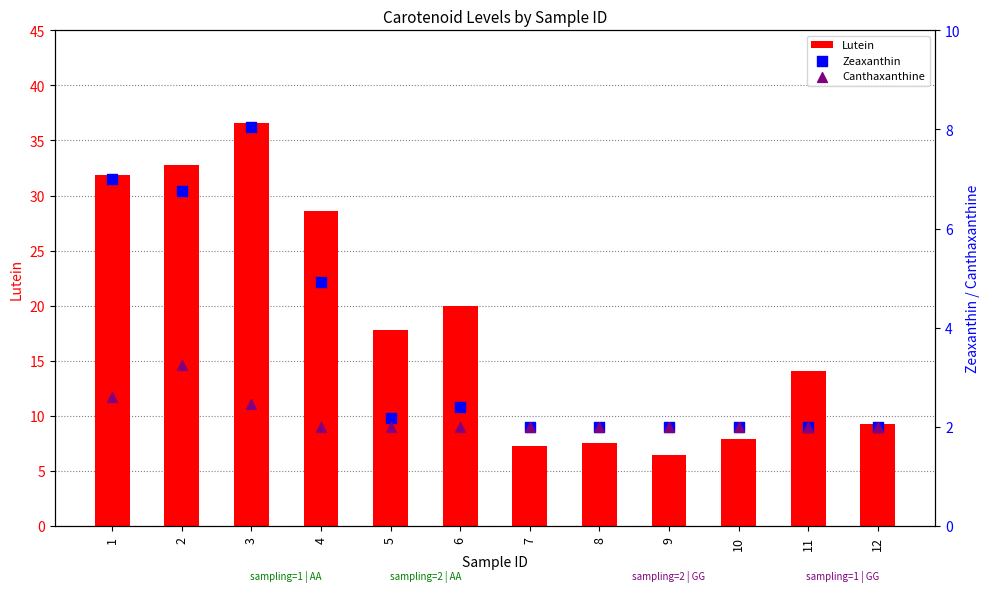

Which series has the largest total across all categories?

Lutein